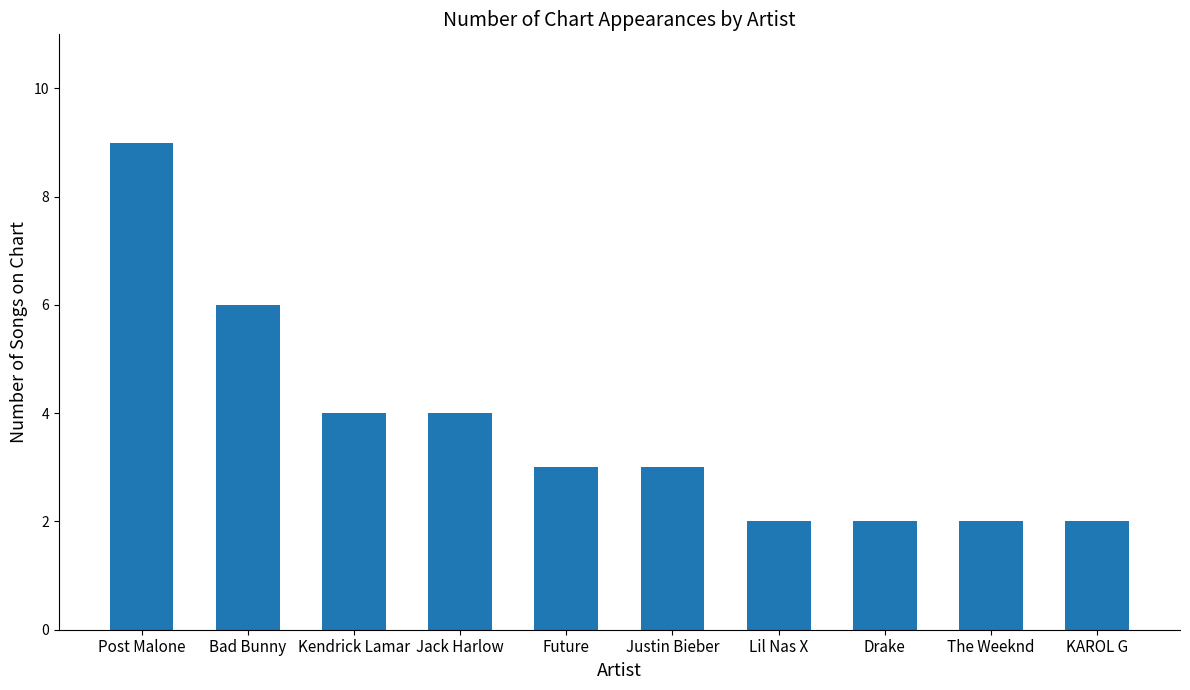

At which category does the chart reach its peak across all series?

Post Malone